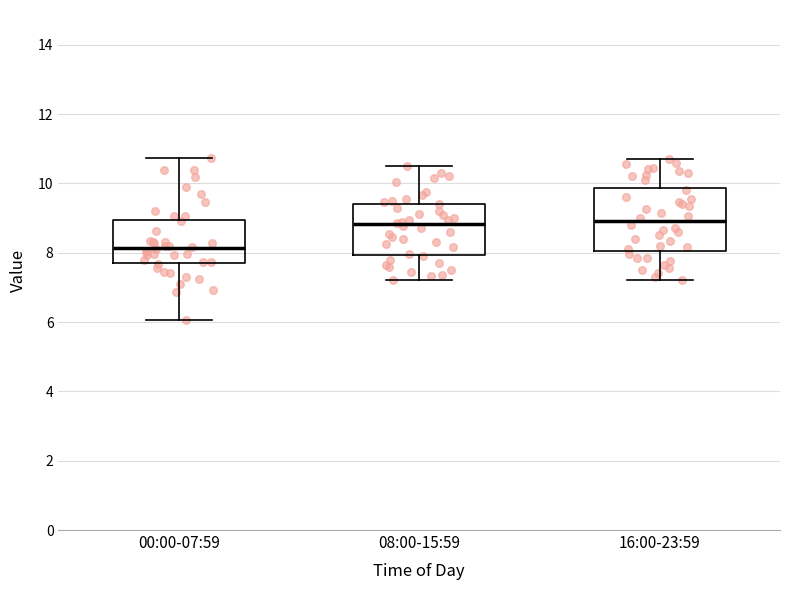

Reading left to right, transcribe this box plot: for each box, give where its median line is, the range the box spans, and where its two whiskers end, as read against the y-axis. The values are not printed on the chart, so give them approximately, as read against the axis.

00:00-07:59: median 8.2, box 7.8 to 9.0, whiskers 6.0 to 10.8
08:00-15:59: median 8.8, box 8.0 to 9.4, whiskers 7.2 to 10.6
16:00-23:59: median 9.0, box 8.0 to 9.8, whiskers 7.2 to 10.8